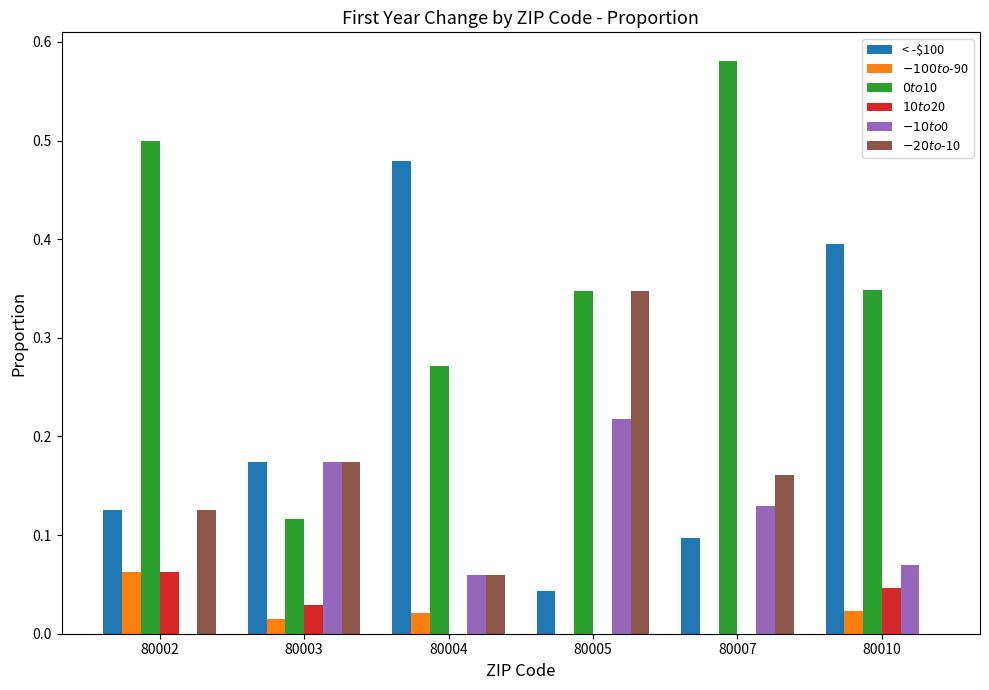

Between 80004 and 80007, which series saw the biggest shift?

< -$100